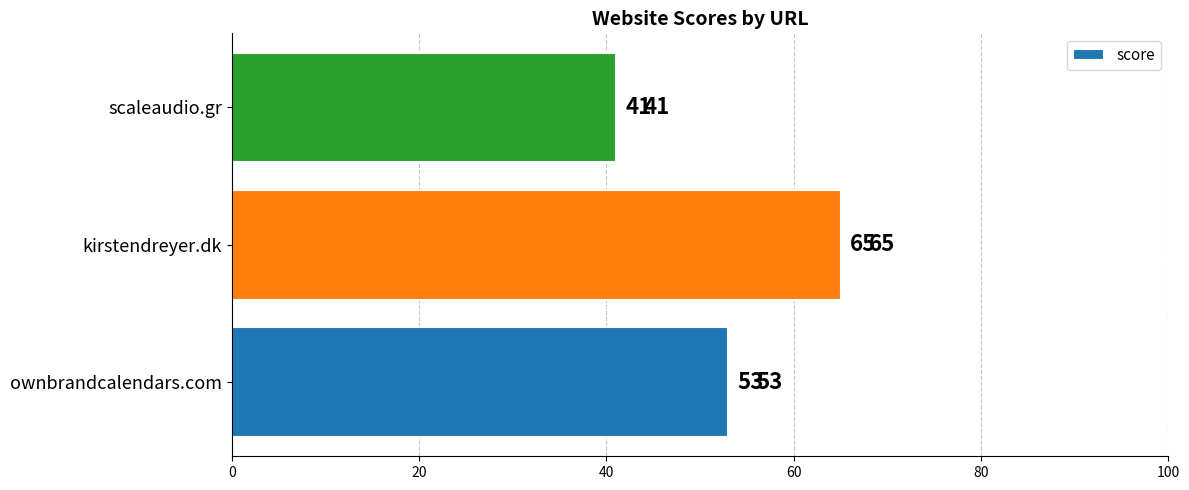

What is the ratio of the value at kirstendreyer.dk to the value at ownbrandcalendars.com?

1.2